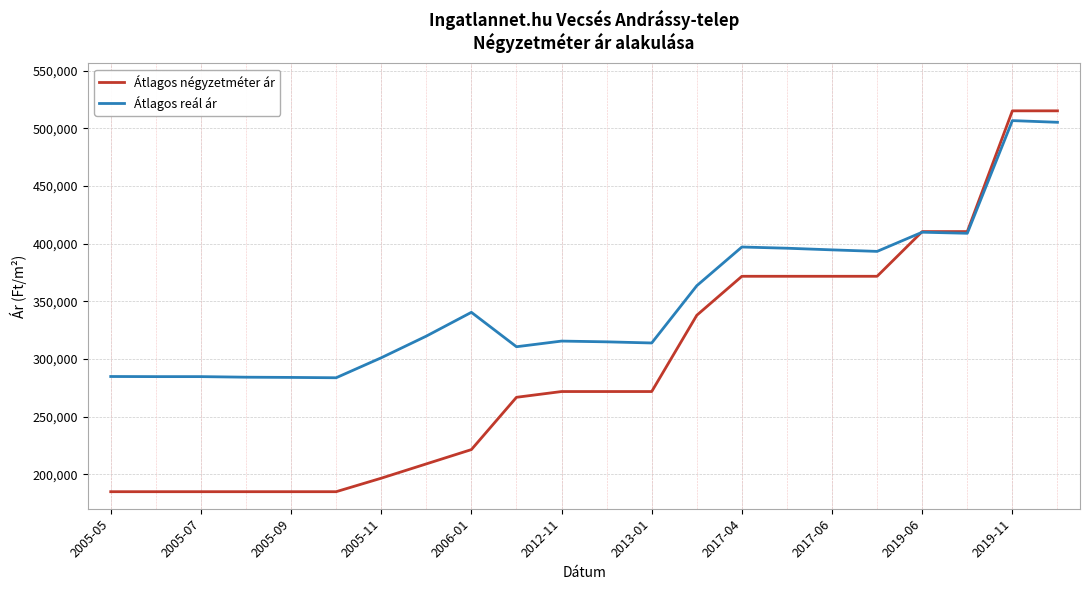

What is the sum of all Átlagos négyzetméter ár values?

6492573